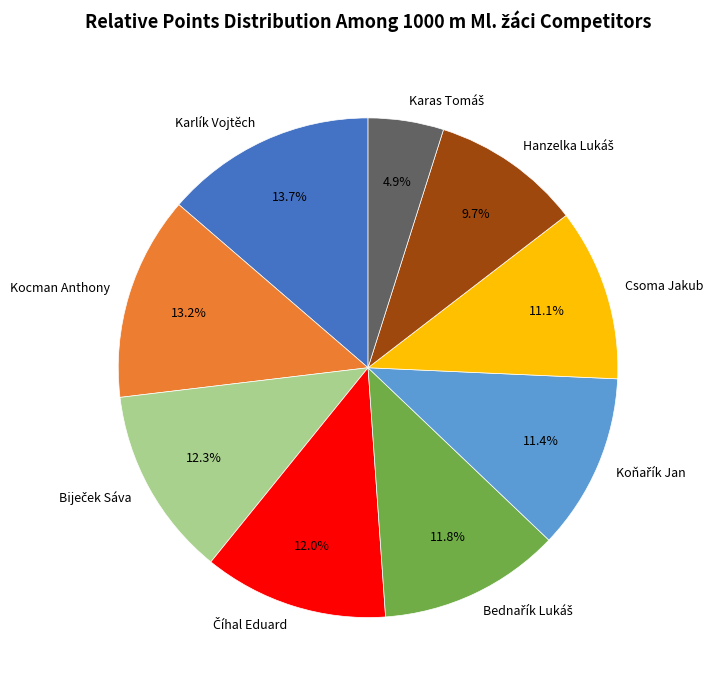

Is the sum of Karlík Vojtěch and Csoma Jakub greater than half?

No